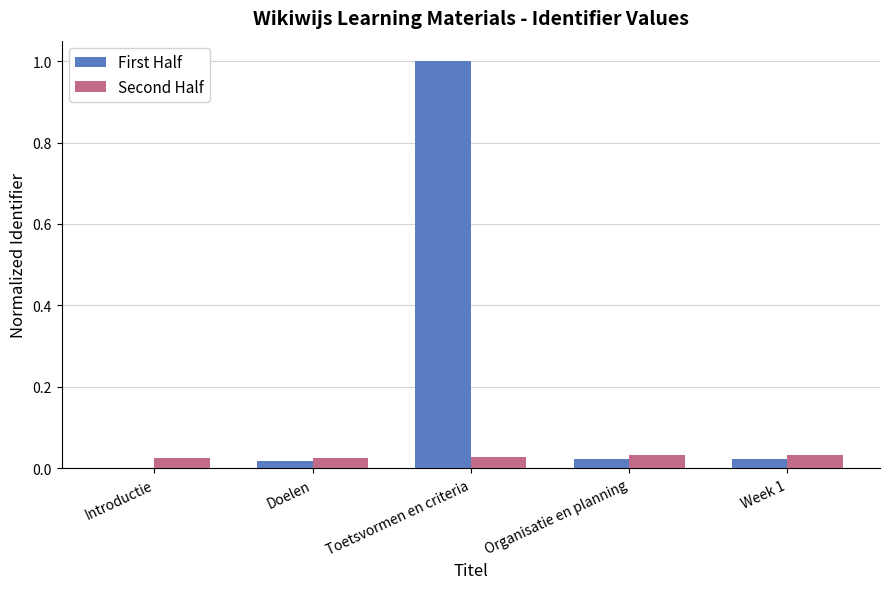

What is the total value across all series at Organisatie en planning?

0.1